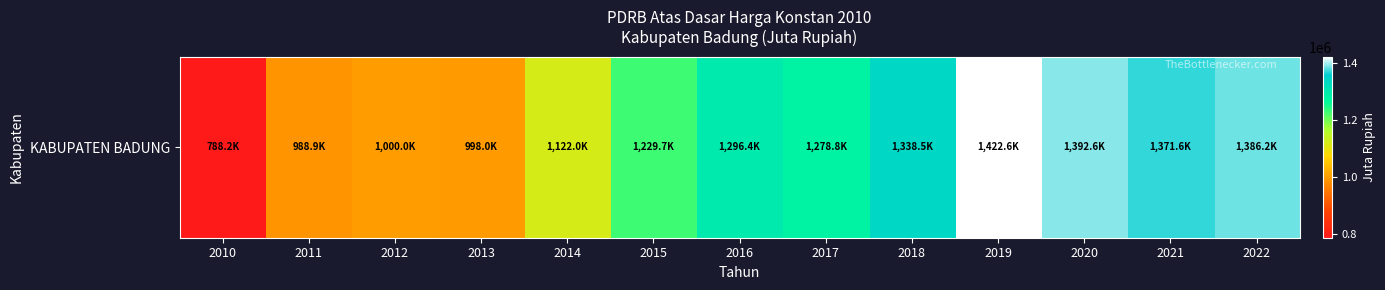

Which category has the lowest value across all series?

2010